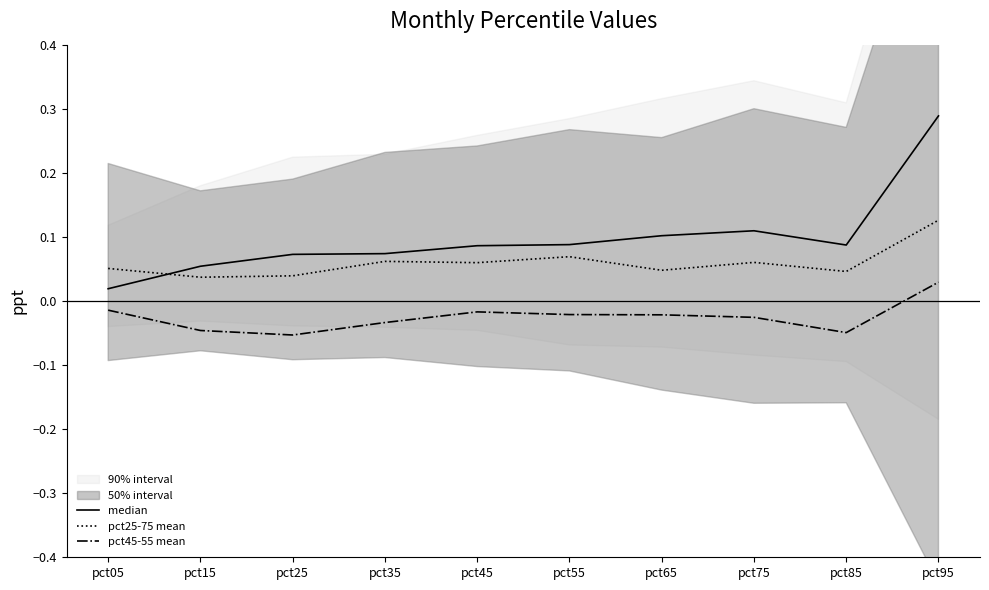

True or false: median and pct45-55 mean intersect in this chart.

False